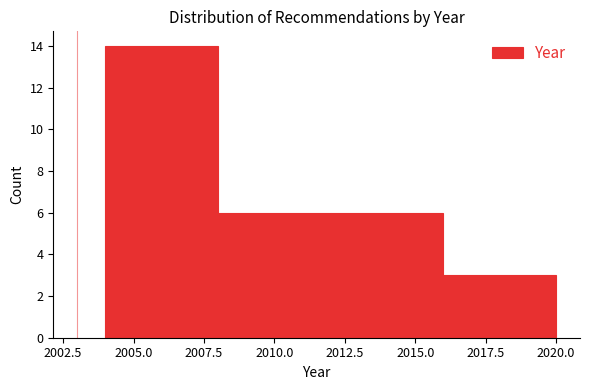

Which range on the x-axis has the tallest bar?

2004 to 2008